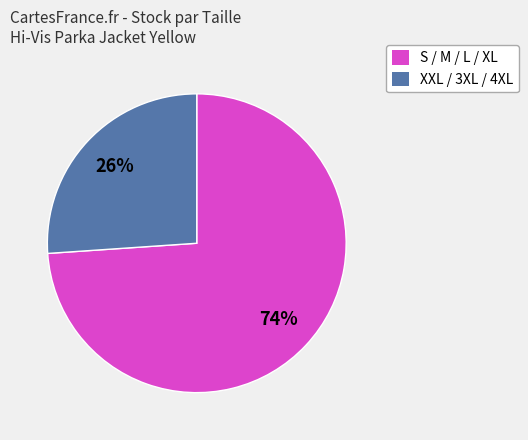

To the nearest percent, what is the average slice percentage?

50%